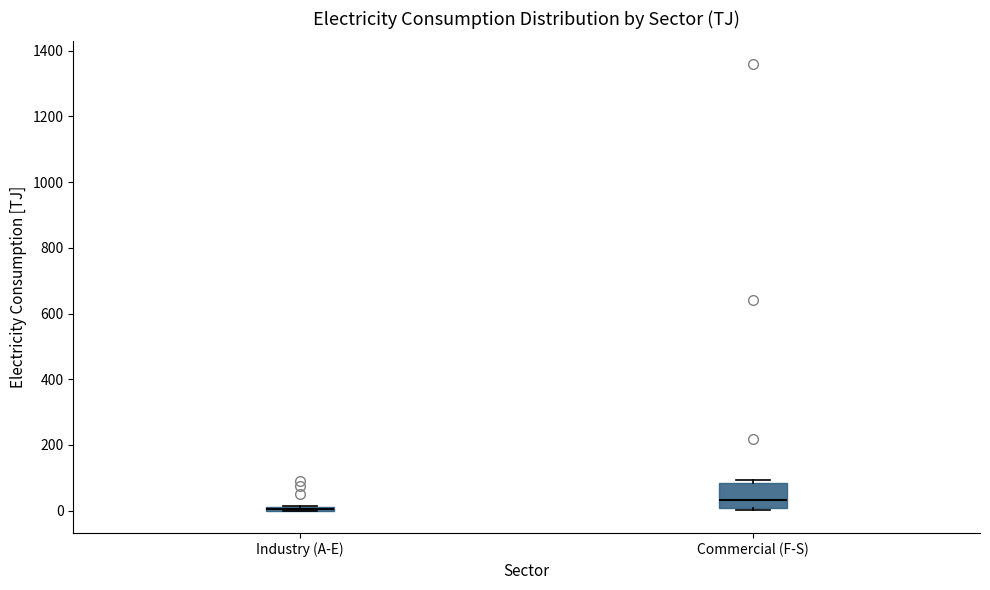

Which box is the tallest, from its lower edge to its upper edge?

Commercial (F-S)